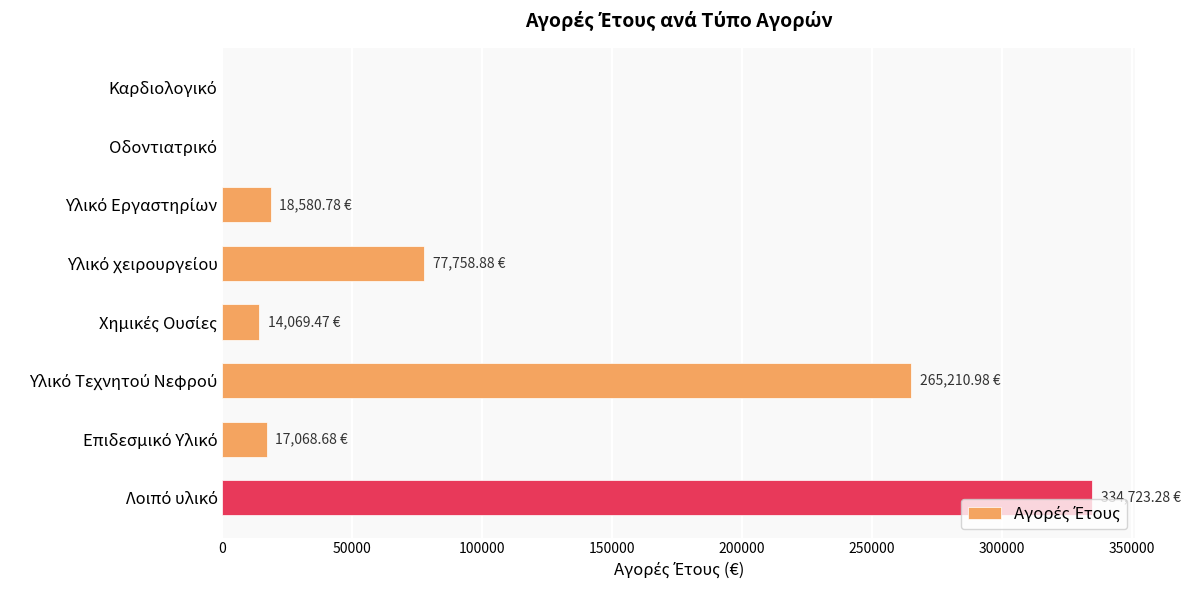

Count the number of data series in this chart.

1